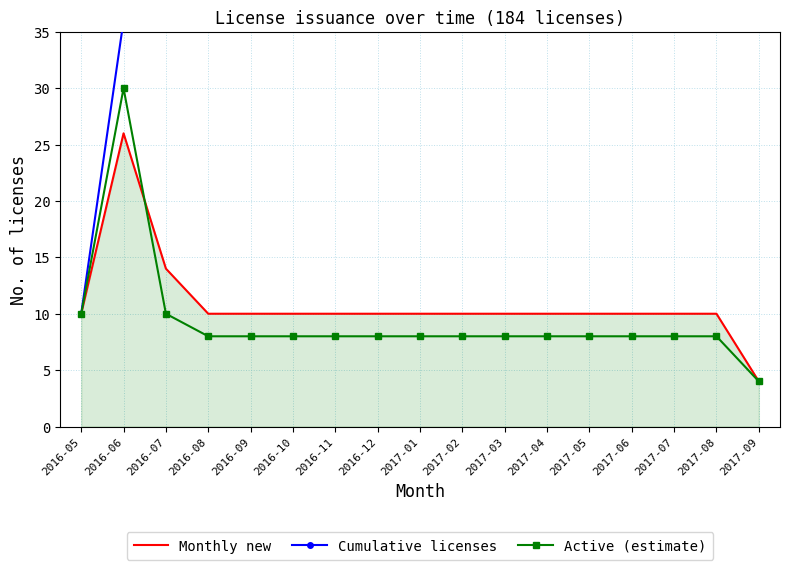

Is this an area chart (filled region under the line)?

No